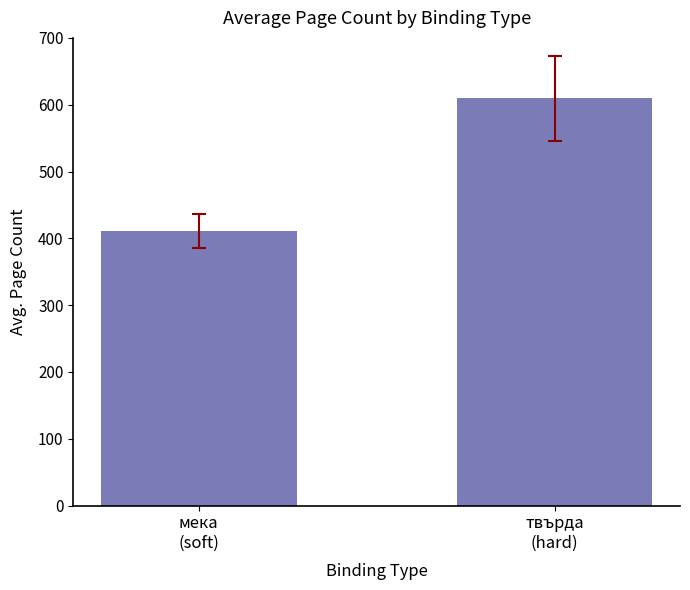

The chart shows a value of 1054.7 at твърда
(hard). True or false?

False